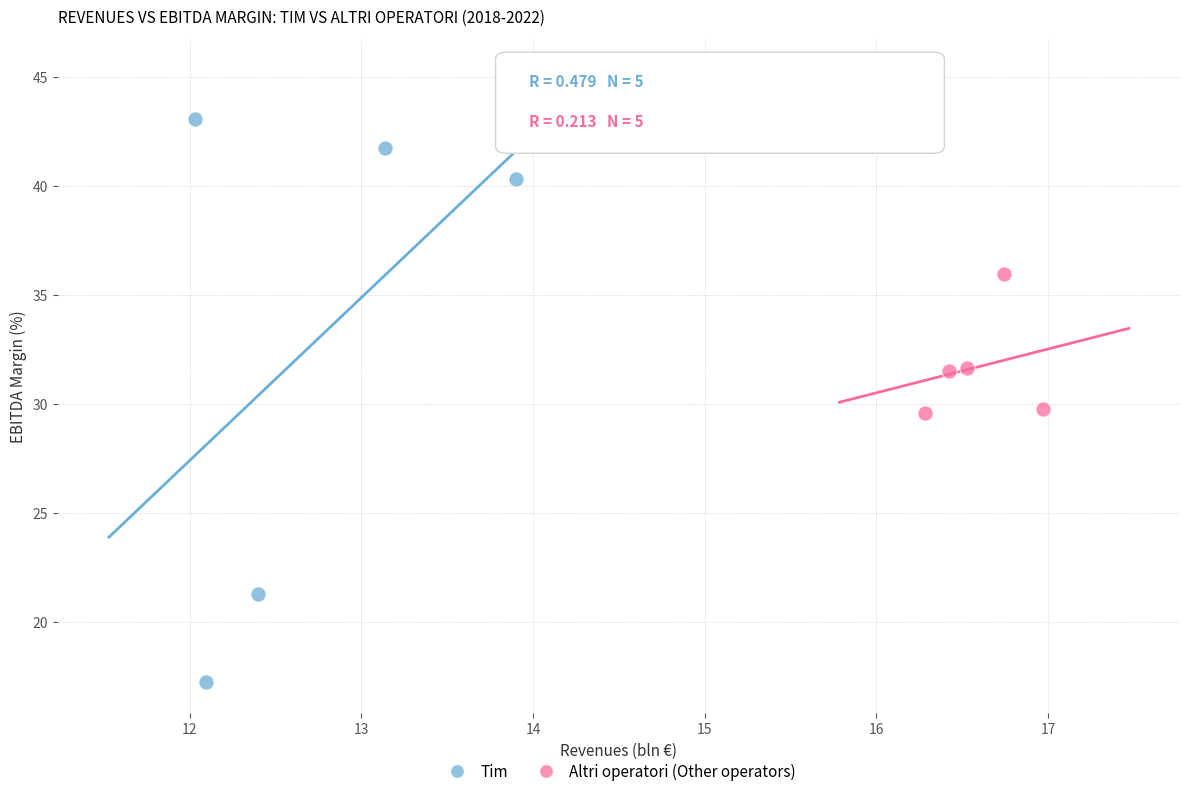

Which series contains the lowest Y value?

Tim